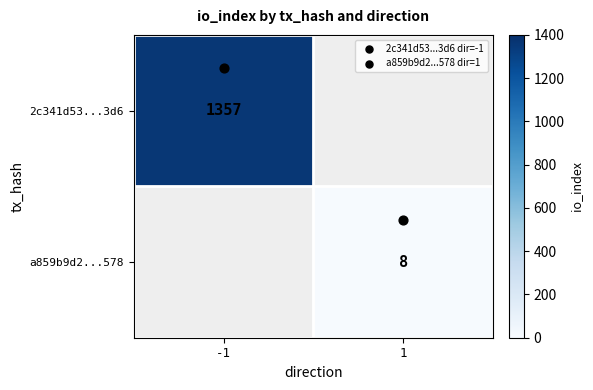

How many categories are shown in the chart?

2